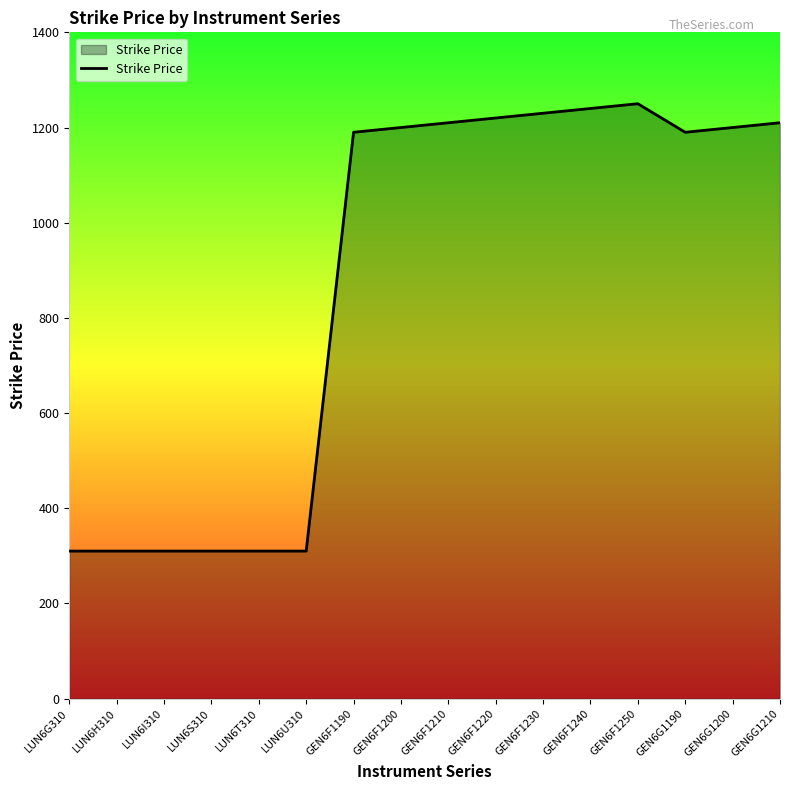

What is the minimum value shown in the chart?

310